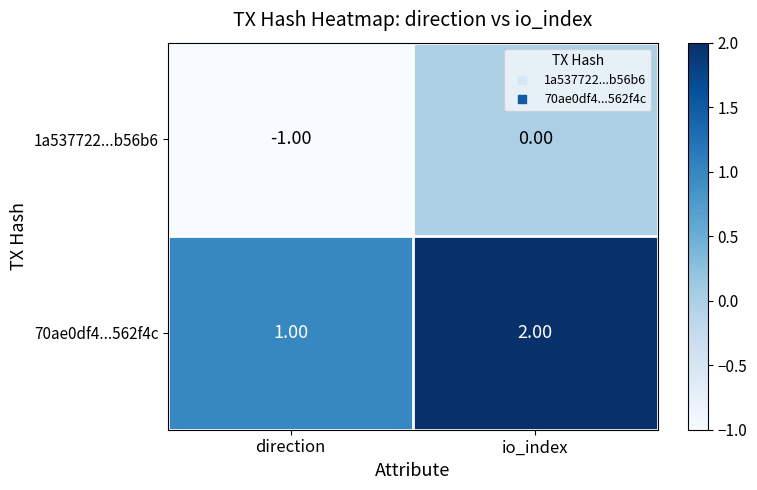

At which category is the sum across all series the highest?

io_index